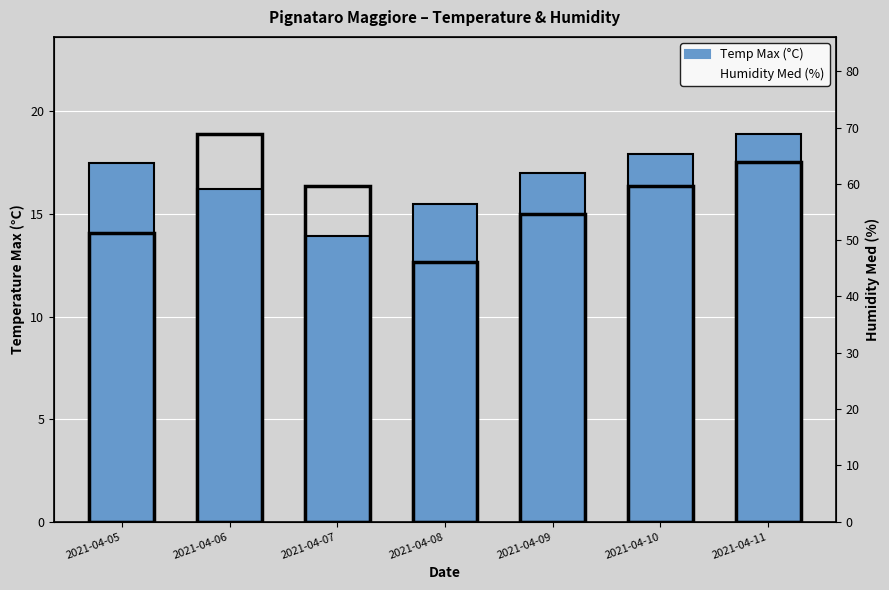

Is it true that Temp Max (°C) equals 25.5 at 2021-04-05?

False